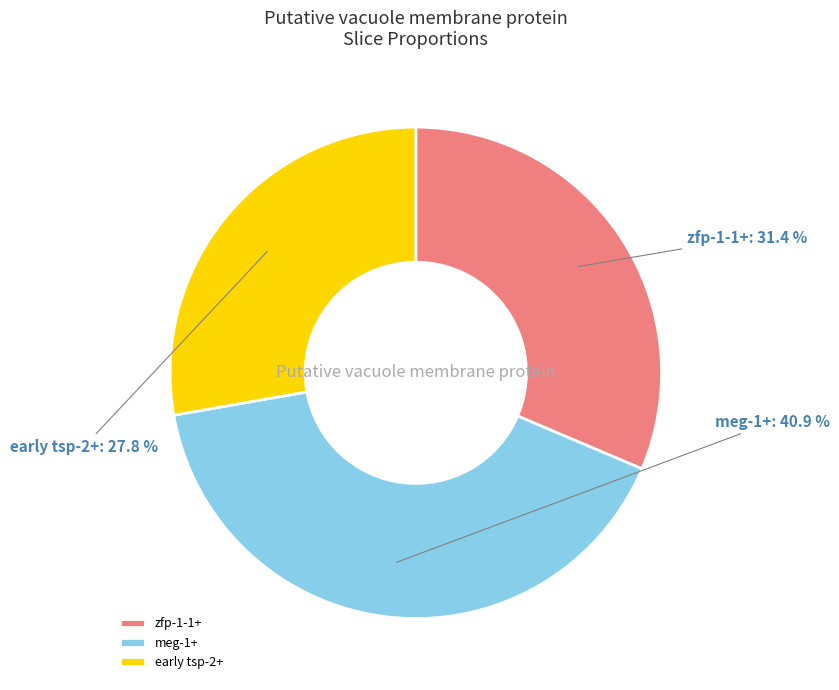

Count the number of slices in the pie.

3